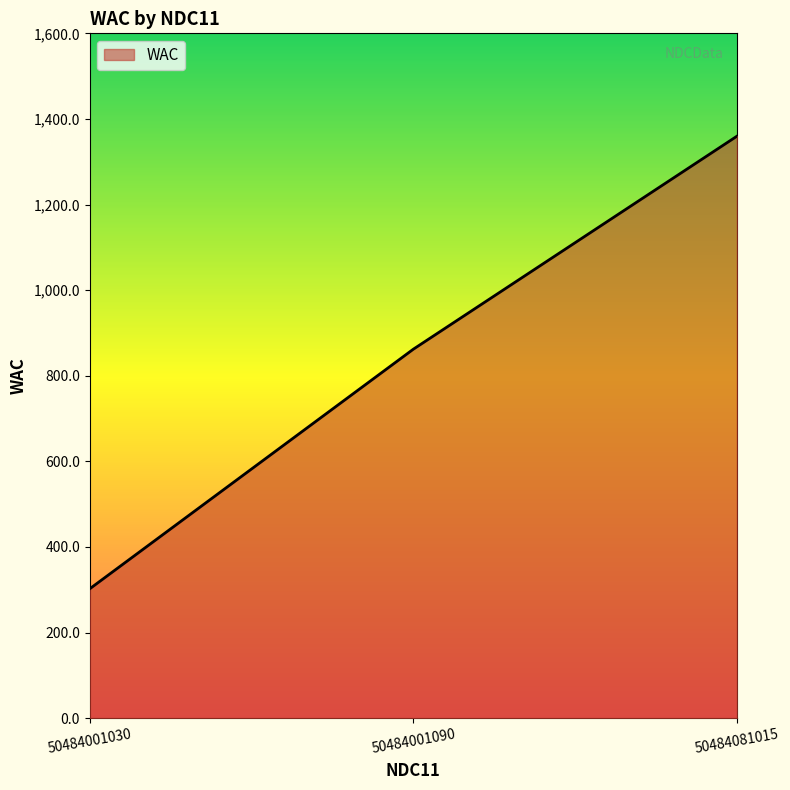

How many lines are shown in the chart?

1